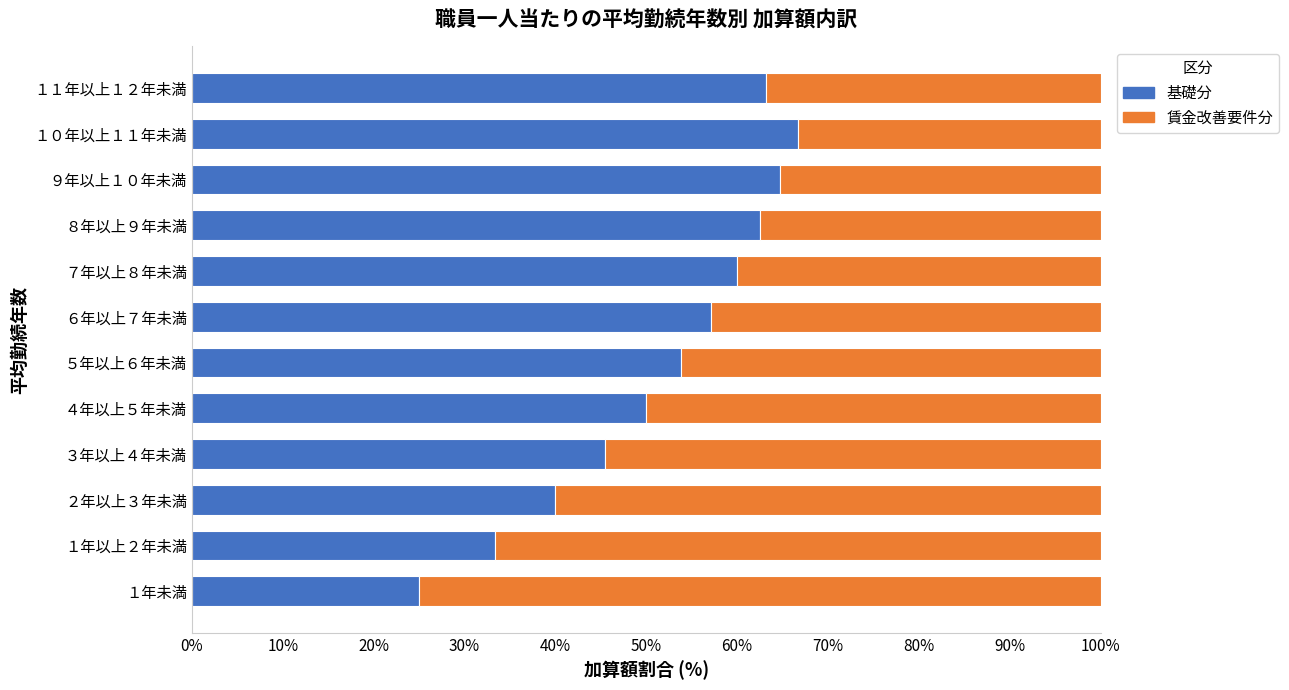

How many series are shown in this chart?

2